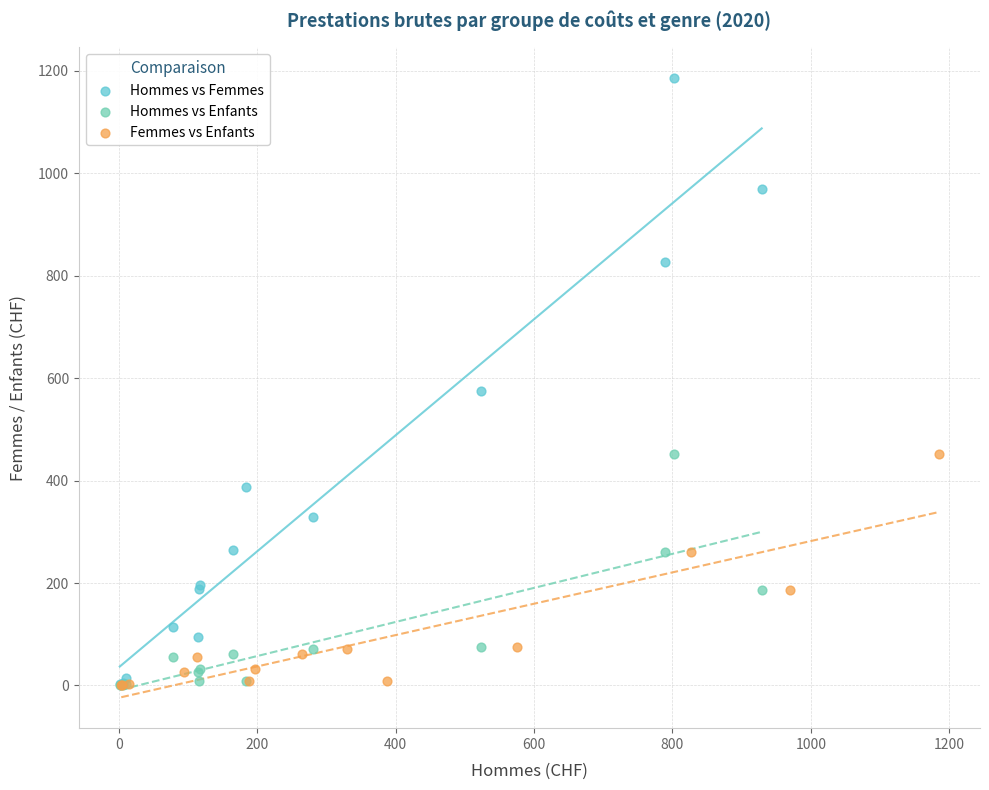

Which series contains the highest Y value?

Hommes vs Femmes